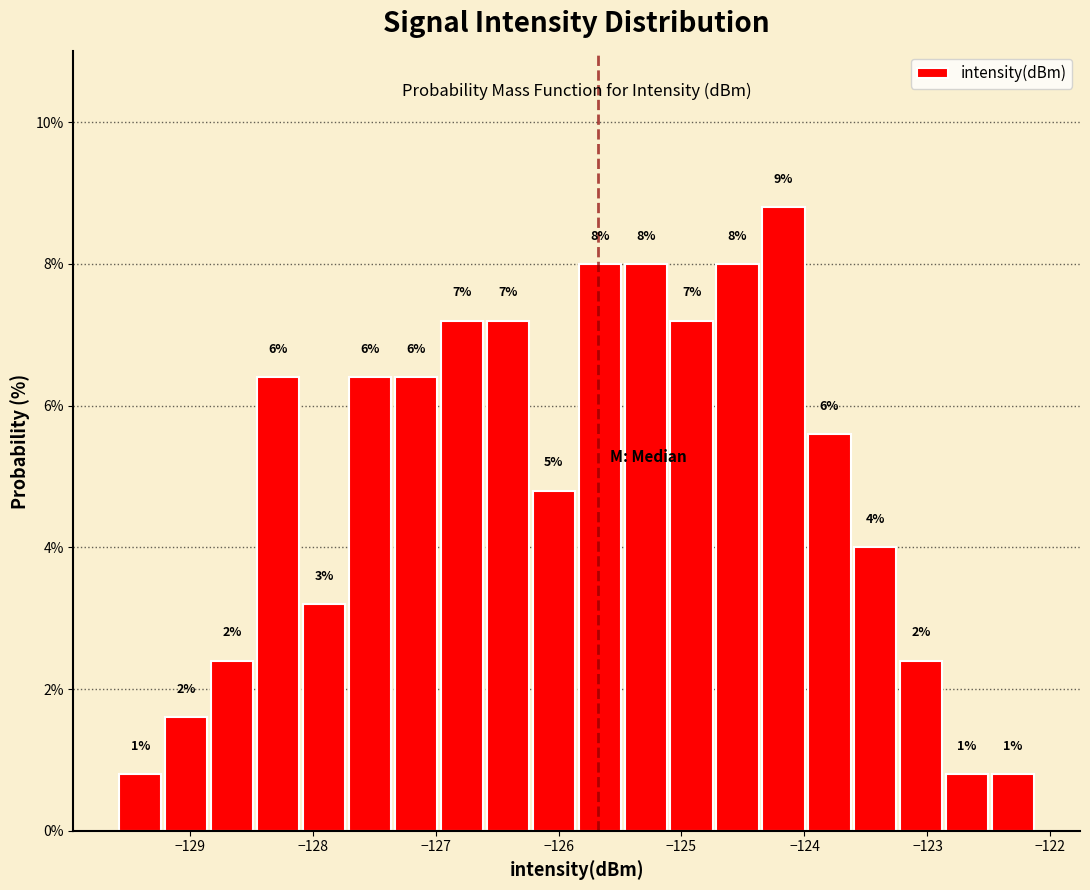

Around what value on the x-axis is the tallest bar? Give the approximate position of its centre, as read against the axis.

-124.2